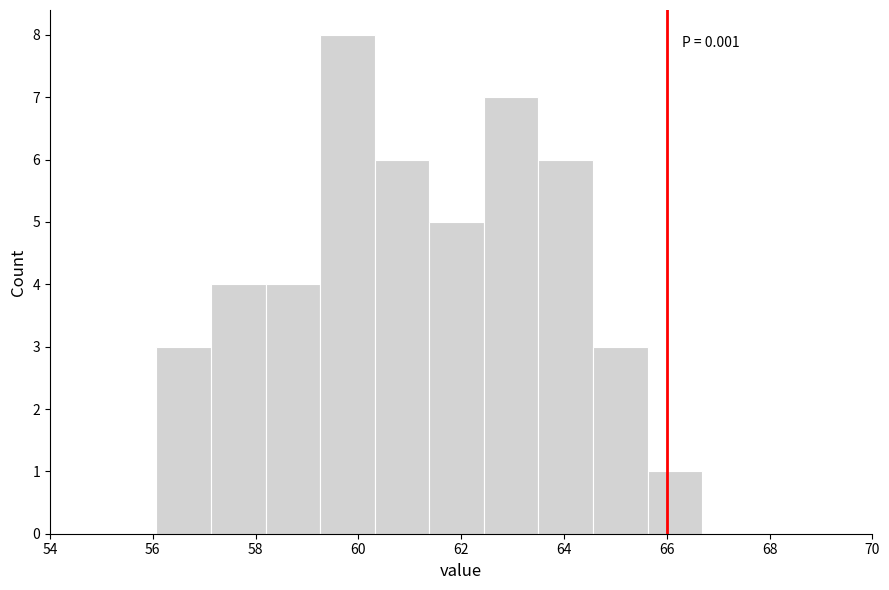

Over which range of the x-axis is the bar tallest?

59.2 to 60.4